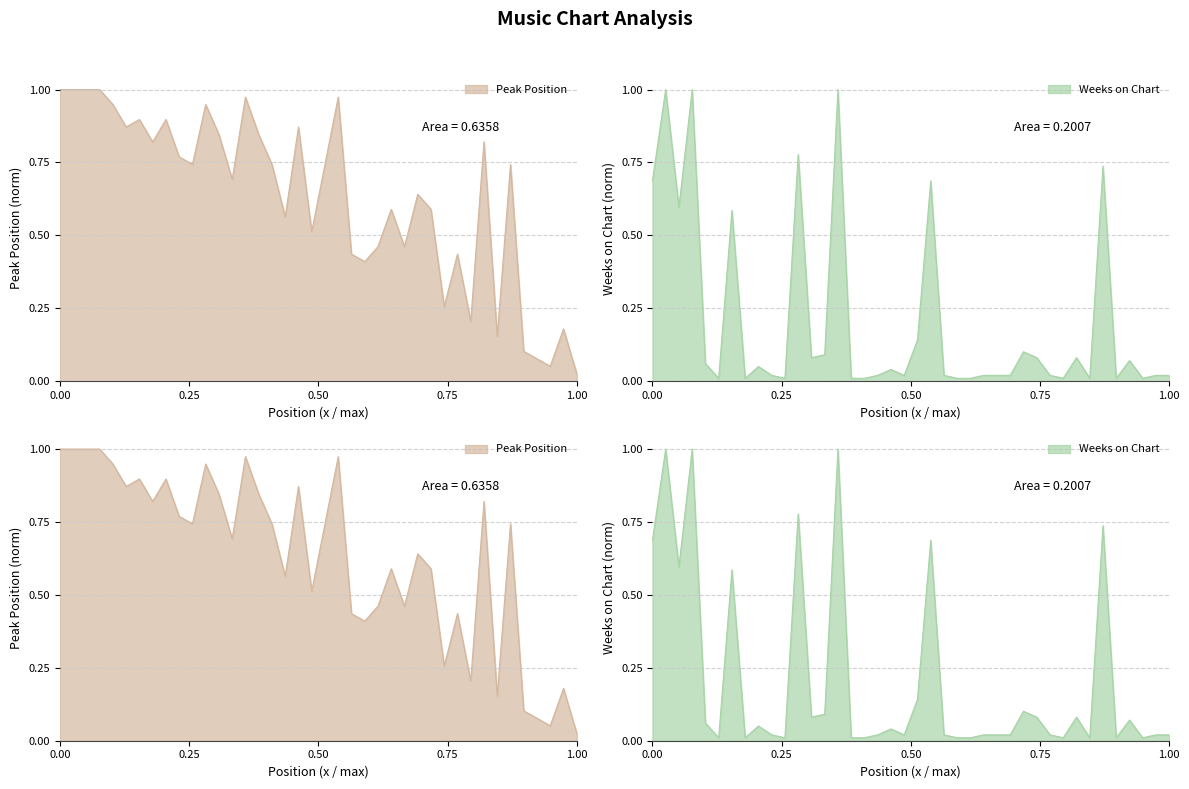

What is the difference between the second highest and minimum values in the Weeks on Chart series?

1.0